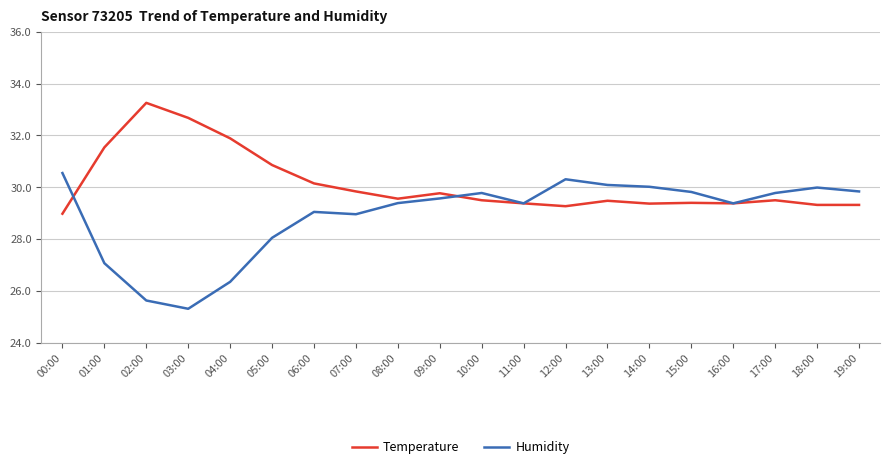

True or false: Humidity has more than 1 interior local peaks.

True